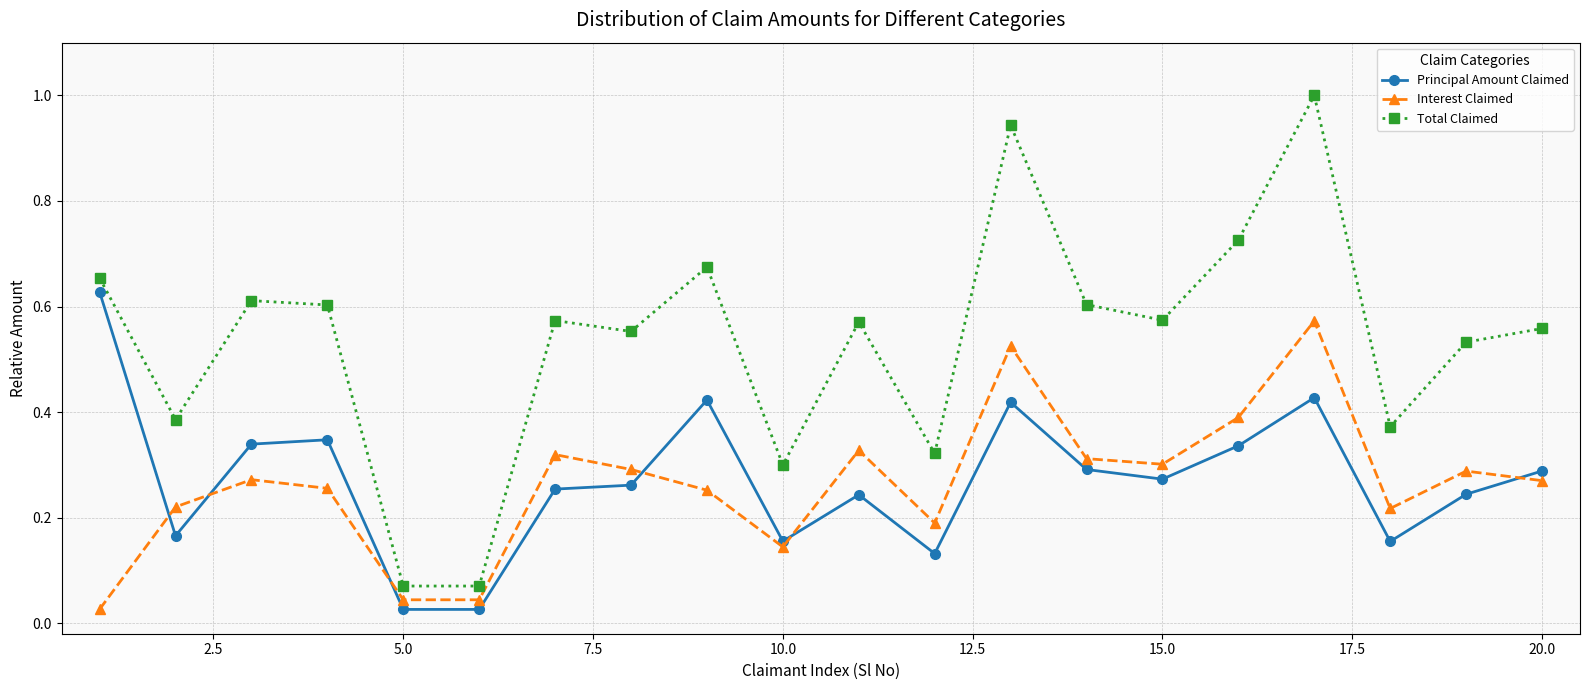

List the series in order of their peak value, highest first.

Total Claimed, Principal Amount Claimed, Interest Claimed